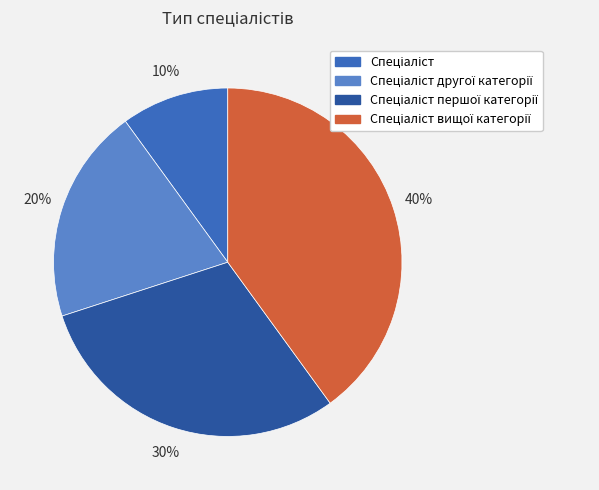

To the nearest percent, what is the average slice percentage?

25%